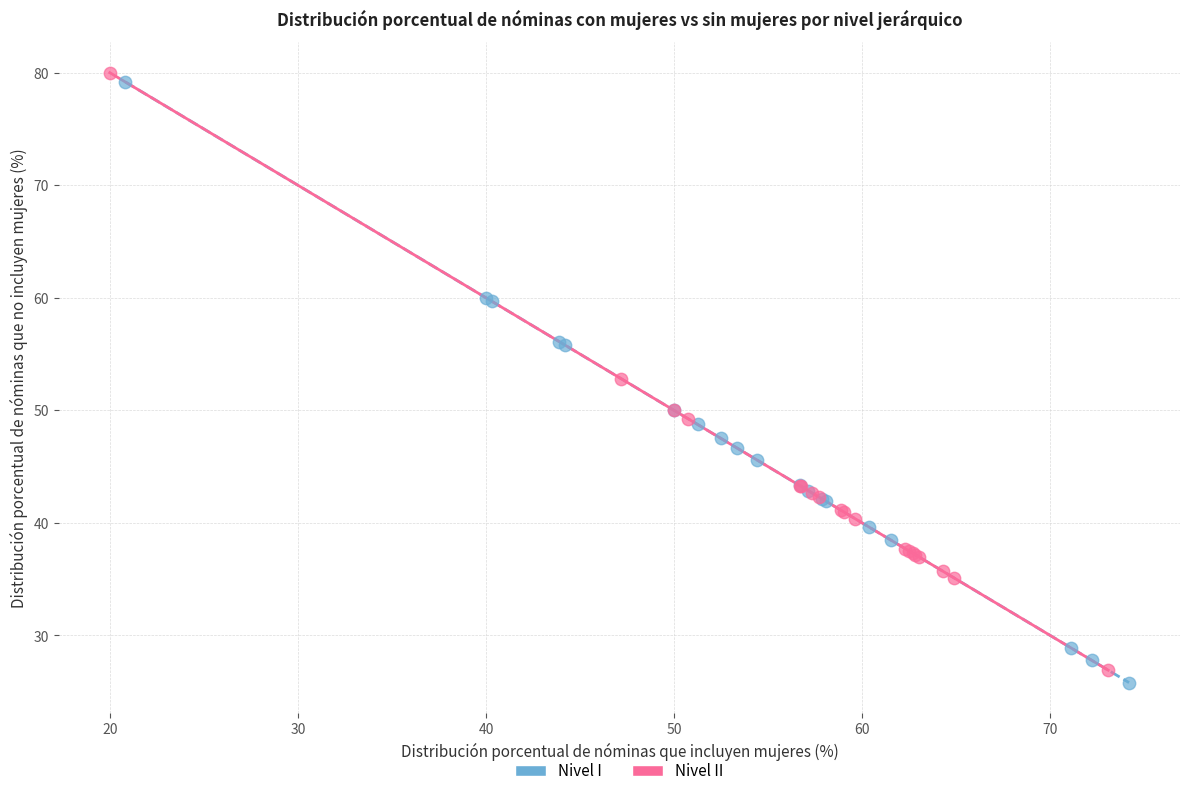

Which series contains the highest Y value?

Nivel II